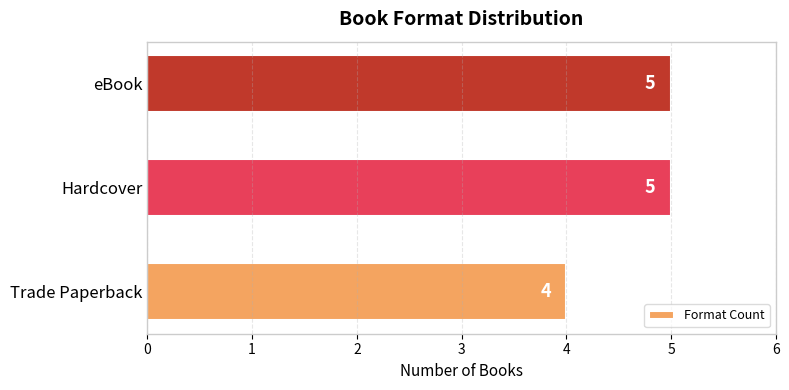

The value at Trade Paperback is 2. True or false?

False